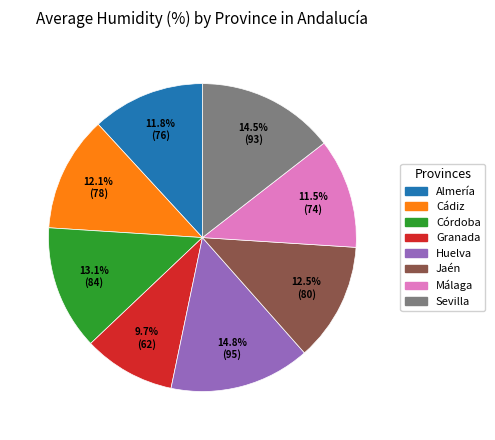

Approximately how many times larger is the value at Granada compared to Huelva?

0.7